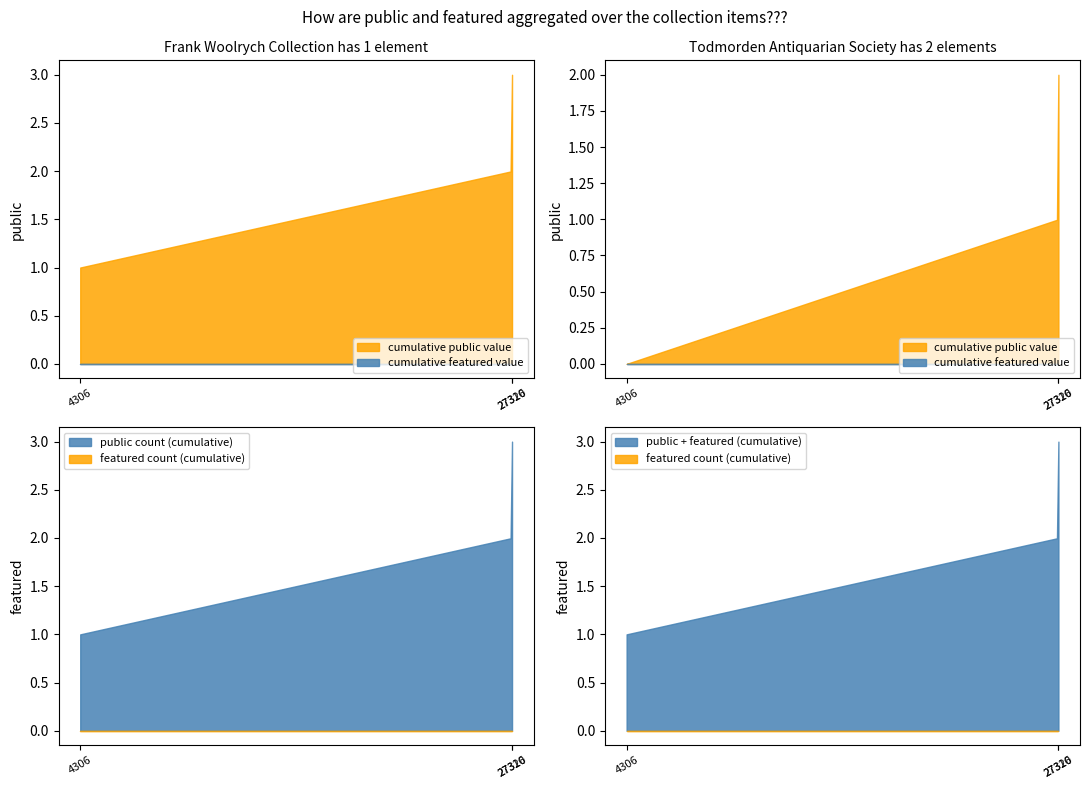

At how many categories does at least one series exceed 0?

3